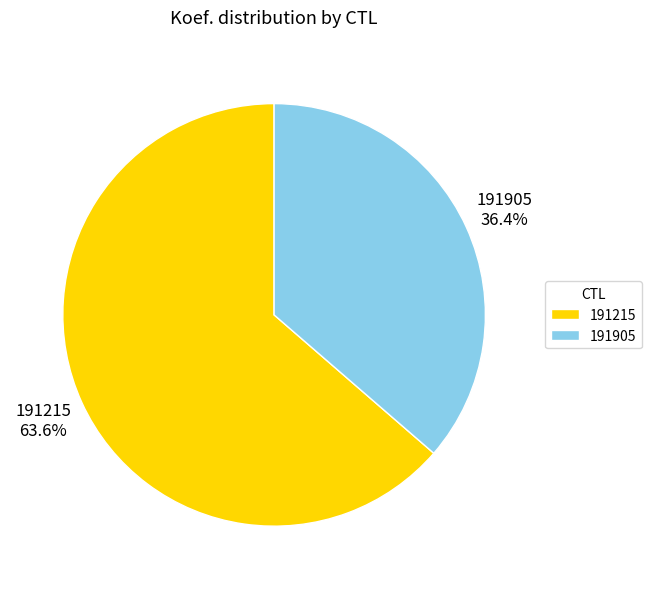

The 191905 slice represents 36% of the pie. True or false?

True